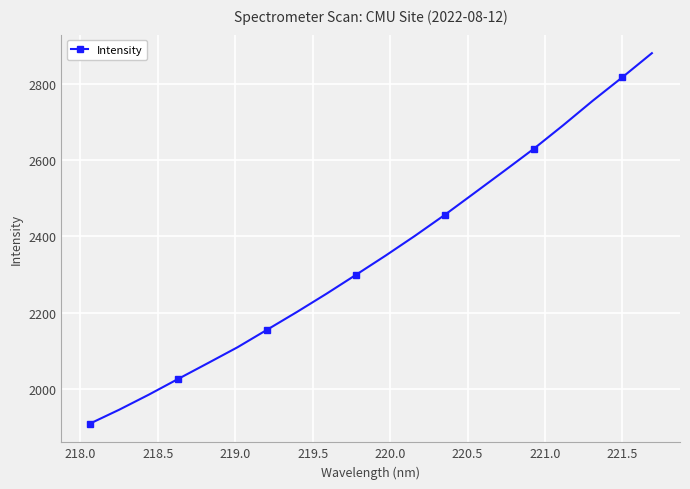

What is the value of the 19th point from the left?

2818.2